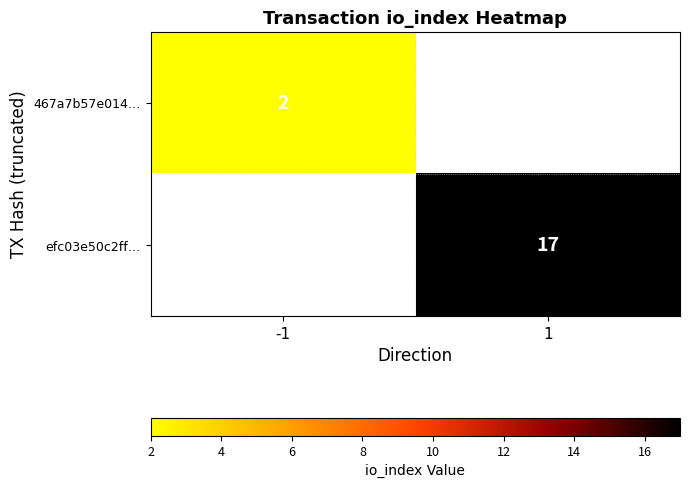

Is it true that efc03e50c2ff… equals 25 at 1?

False